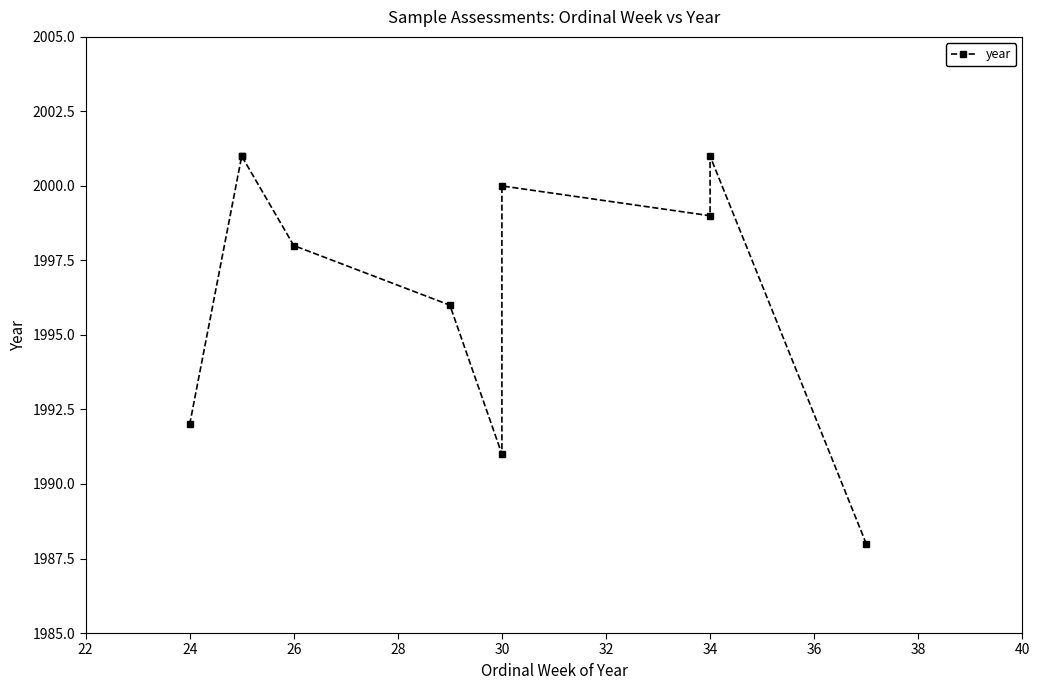

How many data points are less than 1999?

5